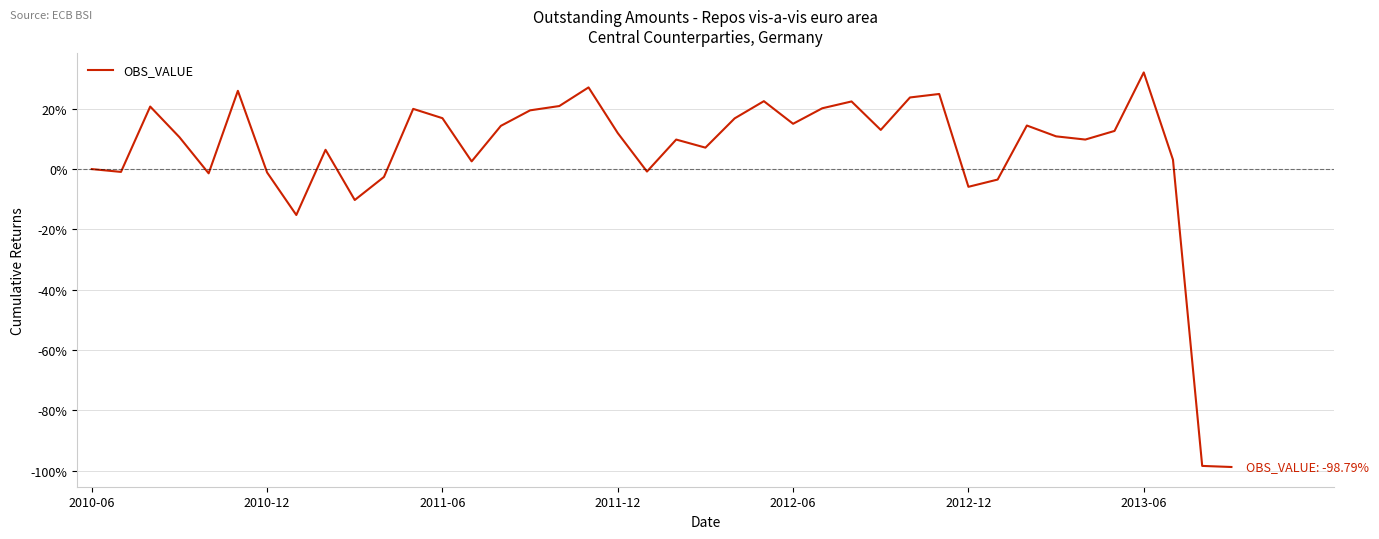

What is the maximum value shown in the chart?

32.0